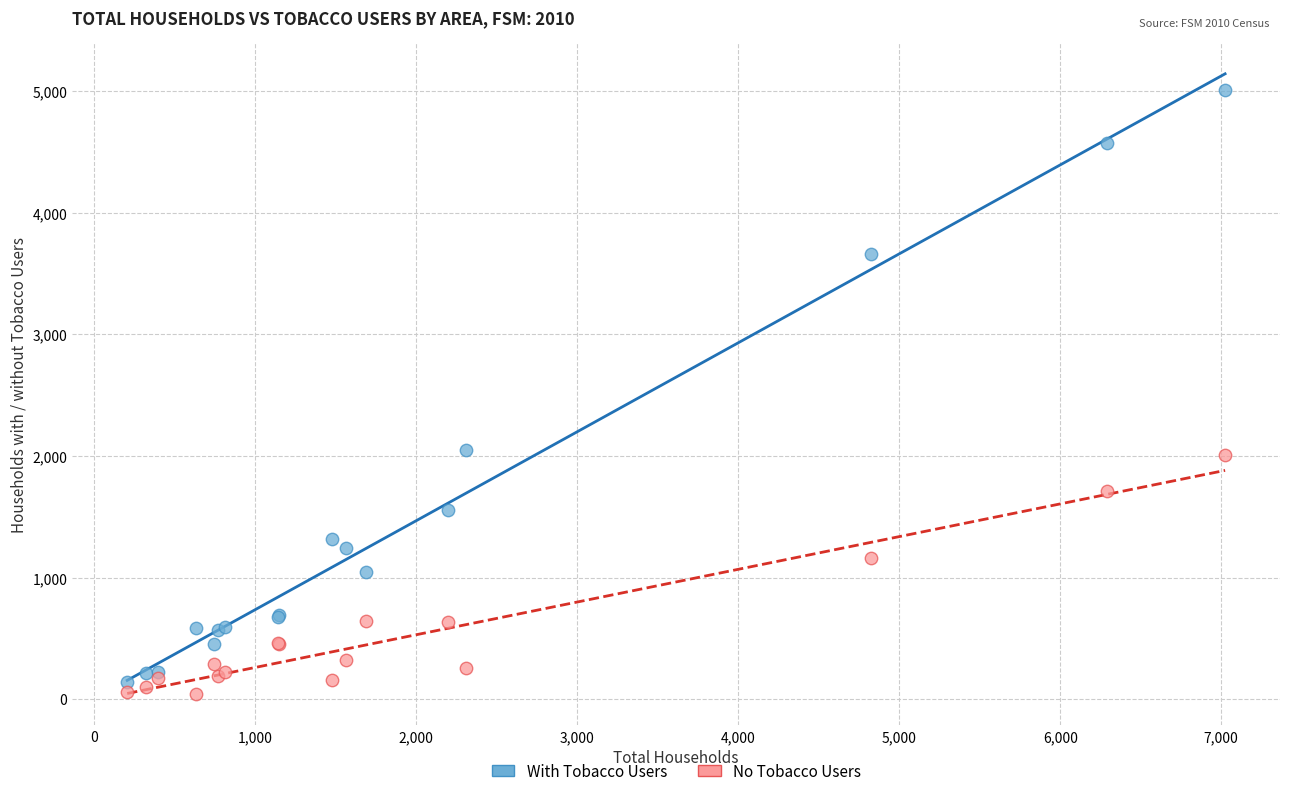

Which series contains the highest Y value?

With Tobacco Users